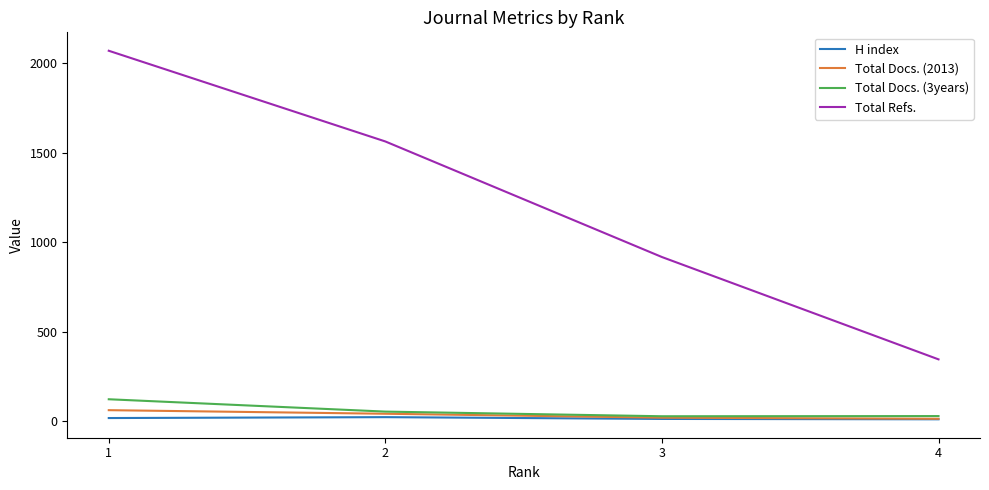

True or false: Total Docs. (2013) and Total Refs. intersect in this chart.

False